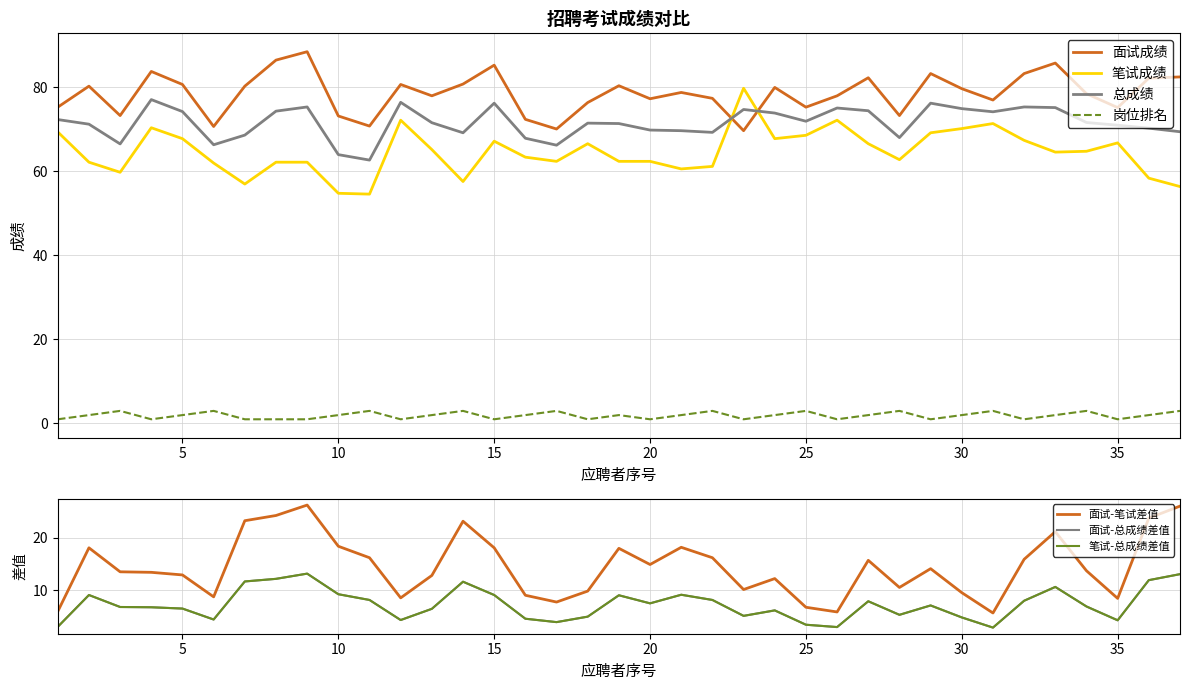

At which label does 面试成绩 first exceed 78?

2